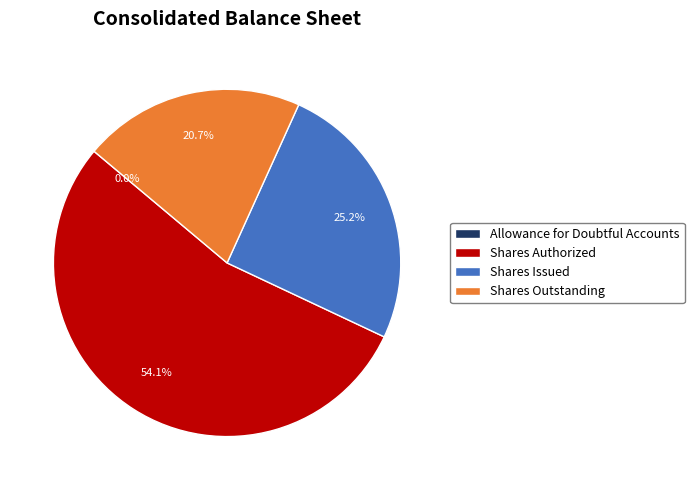

What is the ratio of the value at Shares Authorized to the value at Shares Issued?

2.1